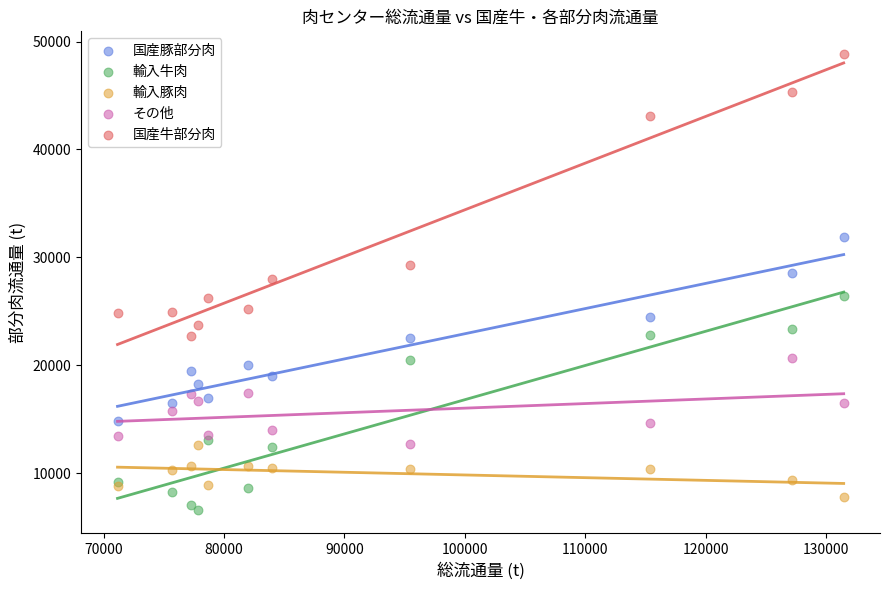

In the 国産牛部分肉 series, what Y value is closest to 35768?

29264.6